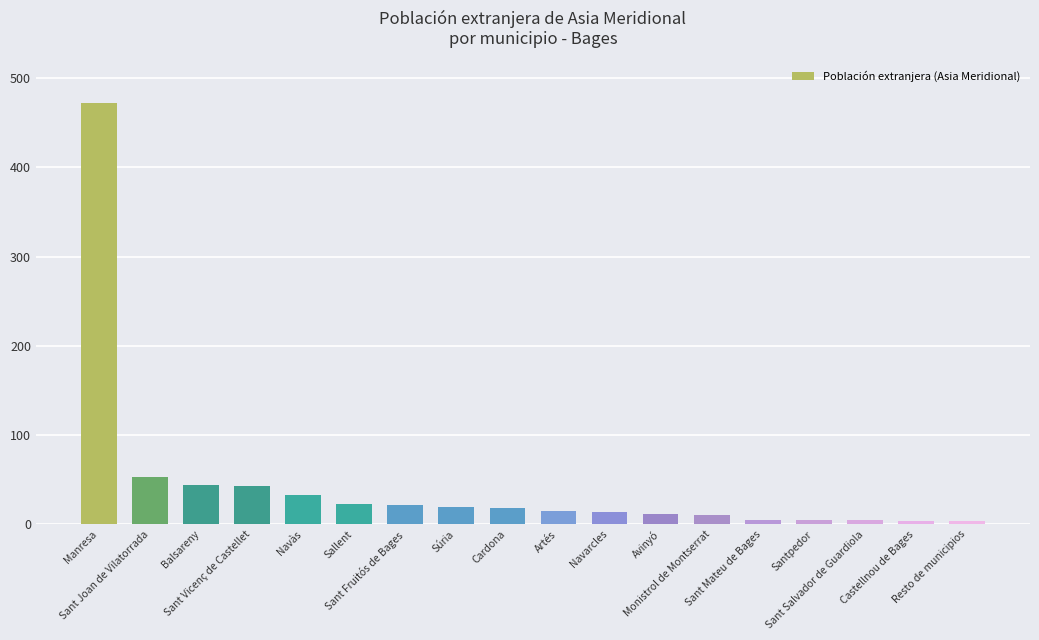

At which category does the chart reach its peak across all series?

Manresa